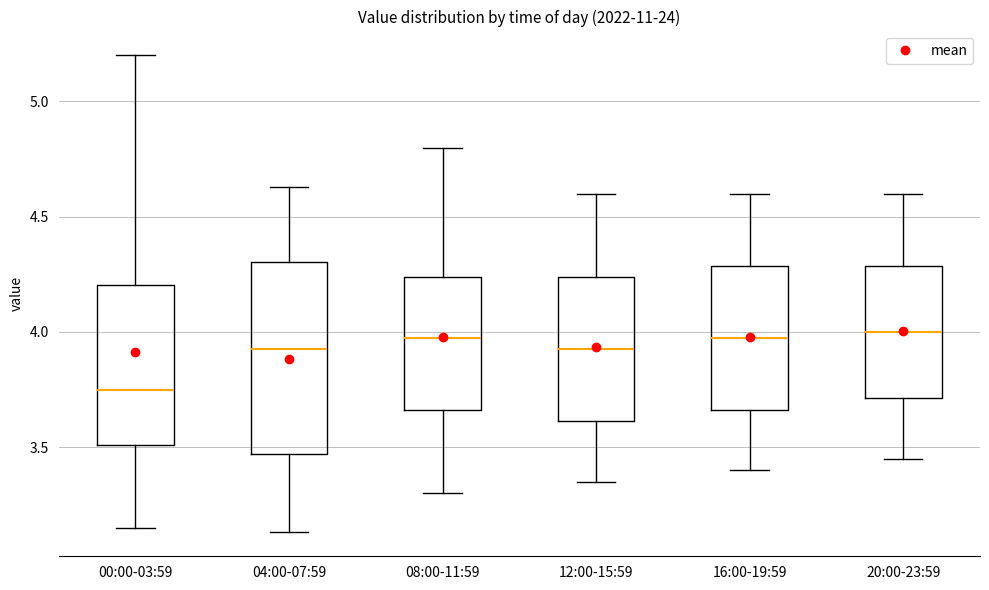

Where does the median line of the box for 16:00-19:59 sit on the y-axis? The values are not printed on the chart, so give them approximately, as read against the axis.

4.00